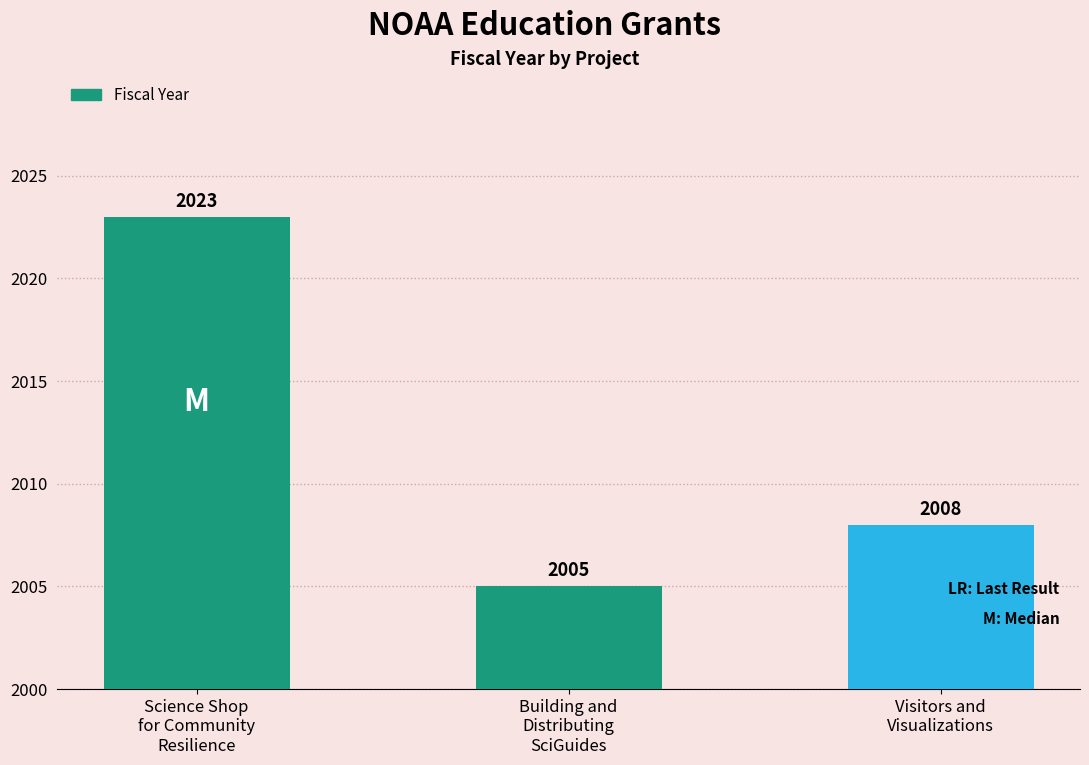

Reading left to right, what are all the values shown in this chart?

Science Shop
for Community
Resilience=2023	Building and
Distributing
SciGuides=2005	Visitors and
Visualizations=2008